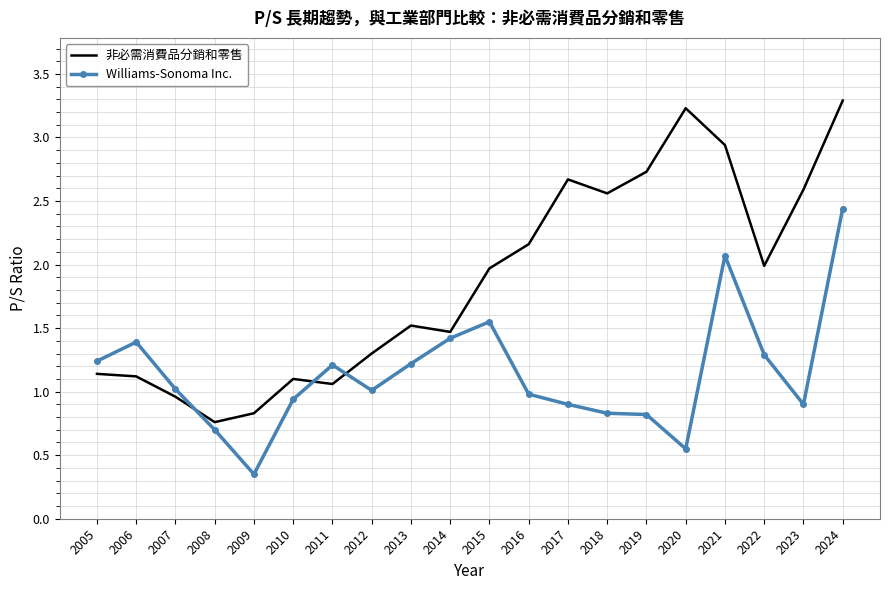

What is the difference between the maximum and minimum values in the Williams-Sonoma Inc. series?

2.1